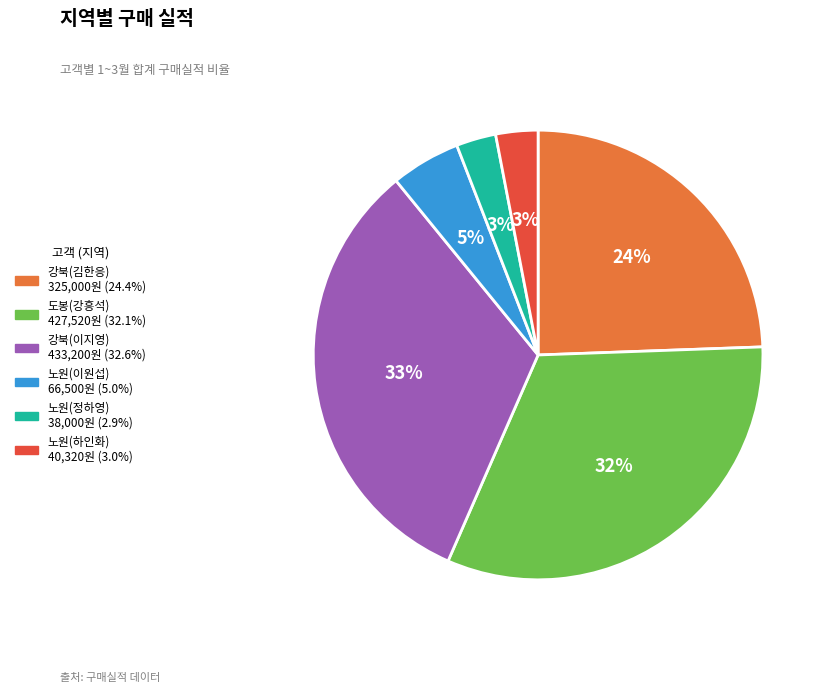

To the nearest percent, what portion does 도봉(강흥석) represent?

32%